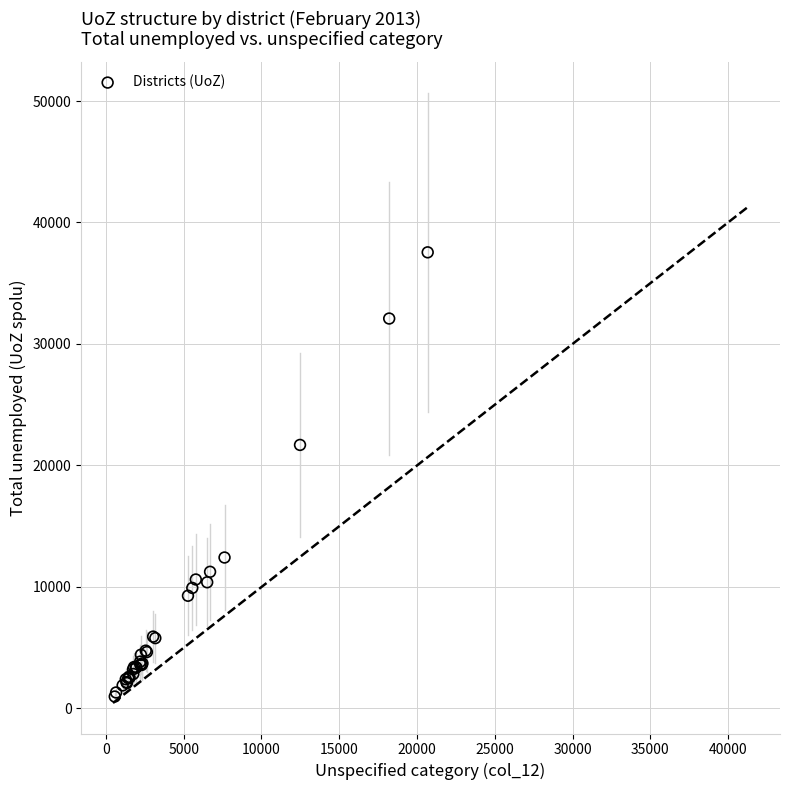

What Y value in the scatter plot is closest to 19265?

21693